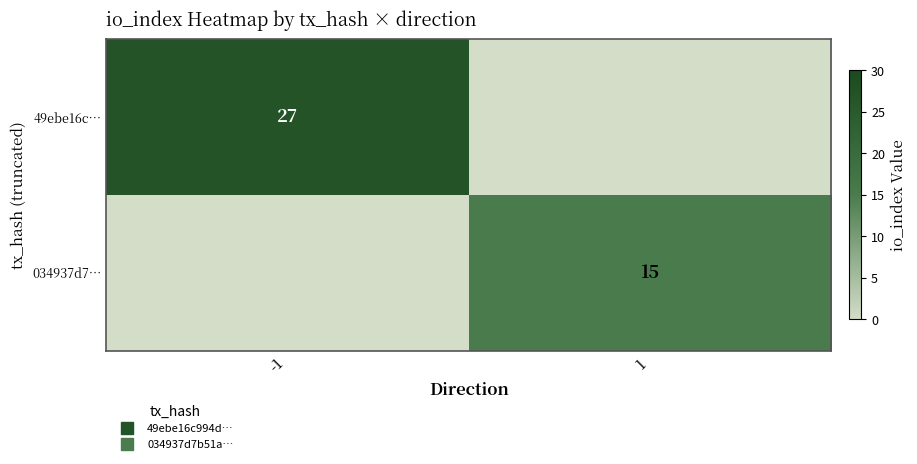

Which category has the lowest value across all series?

1